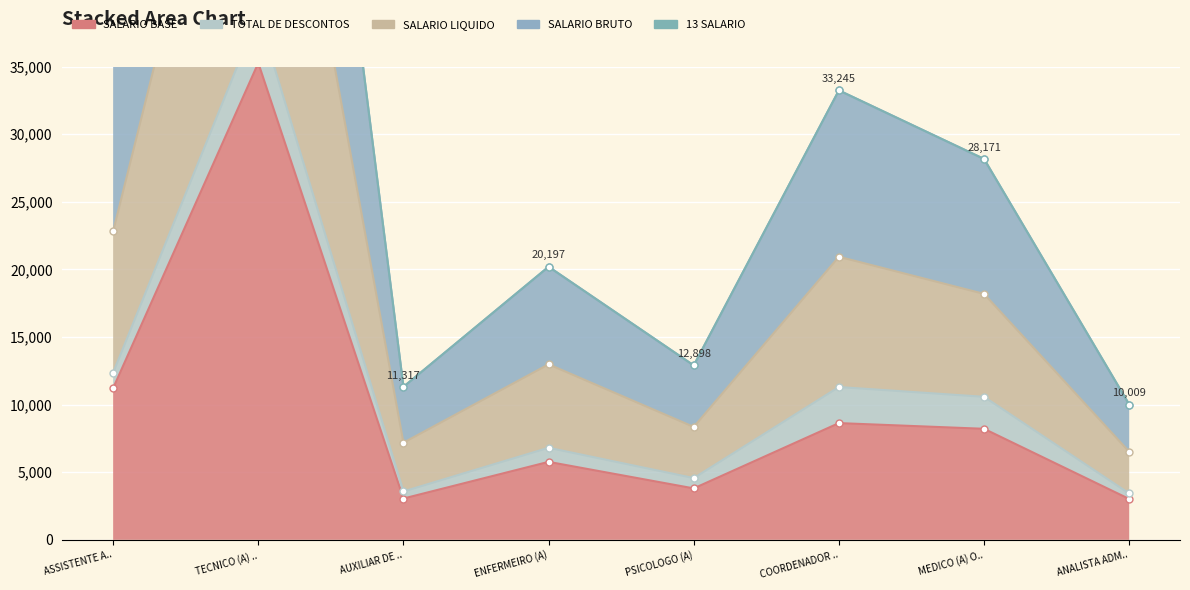

Is it true that SALARIO BRUTO equals 96427.4 at TECNICO (A) ..?

True